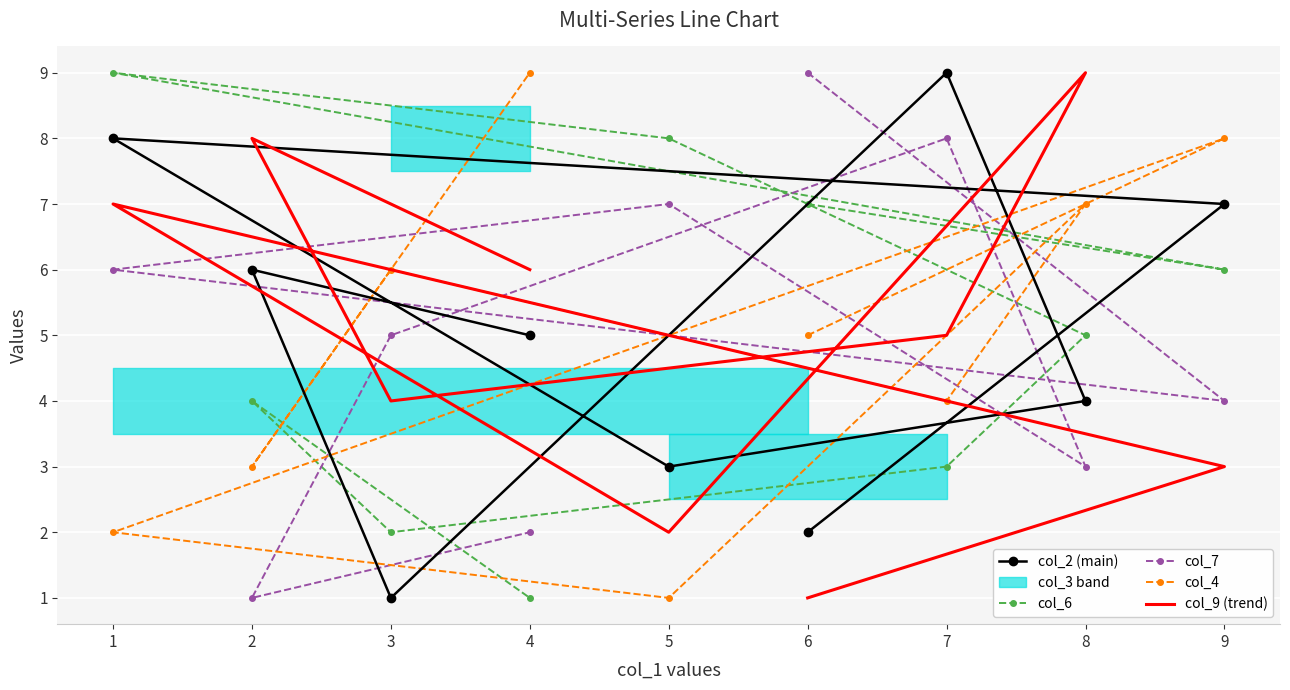

How many times do col_6 and col_7 cross each other?

4